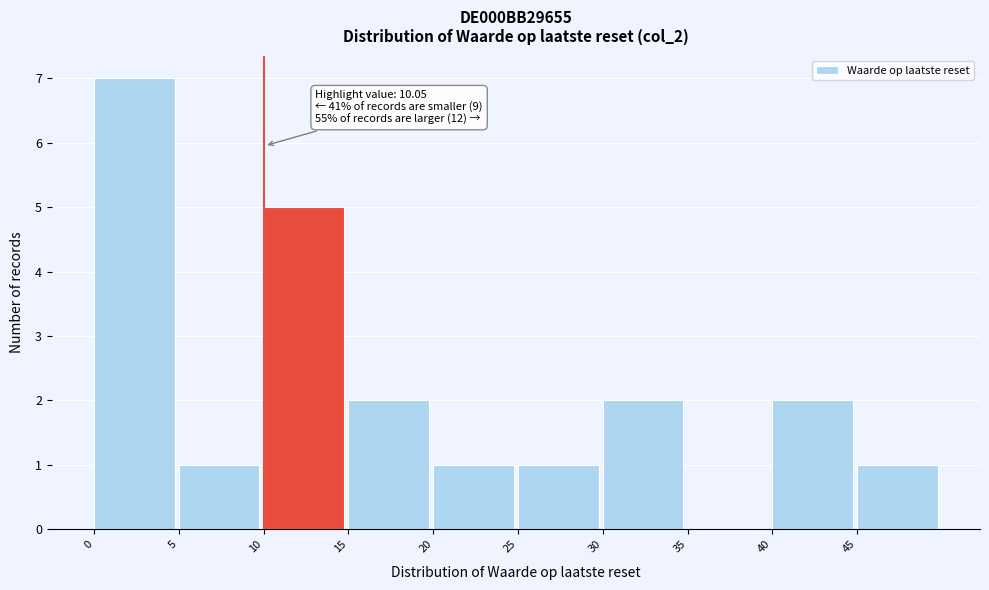

Which range on the x-axis has the tallest bar?

0 to 5